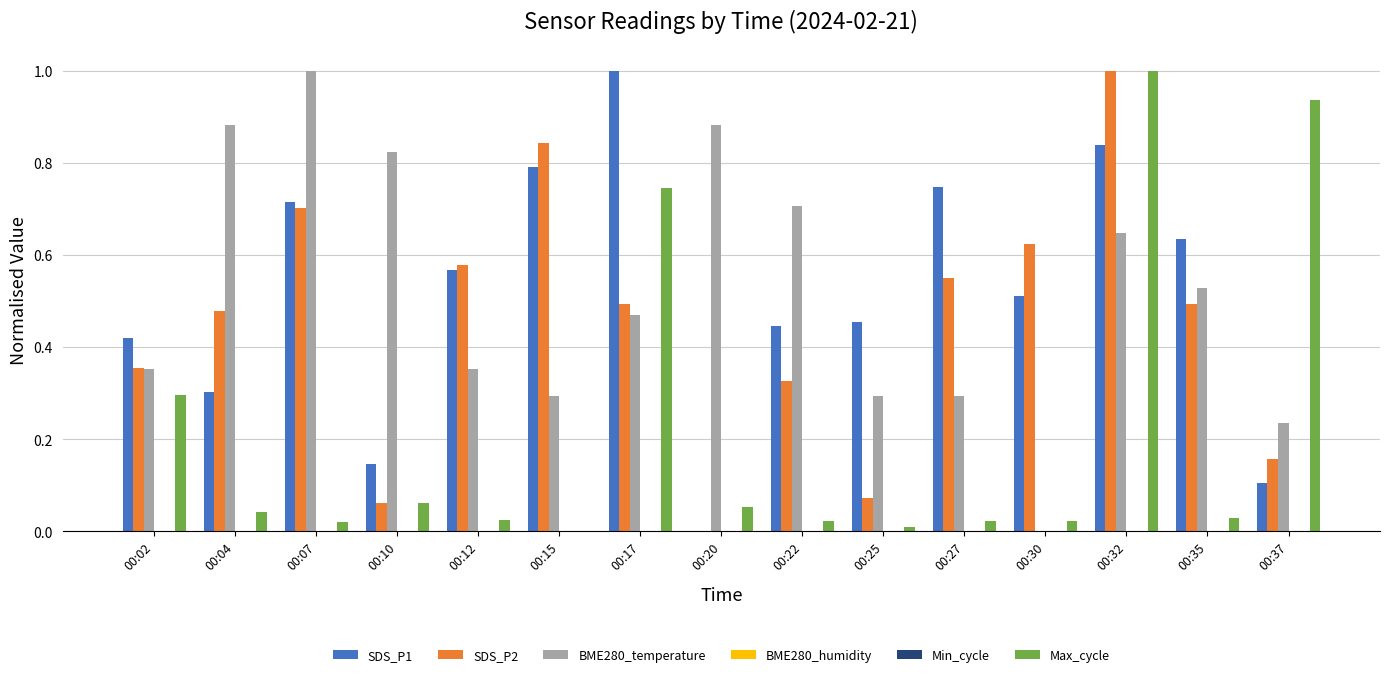

What is the total value across all series at 00:30?

1.2